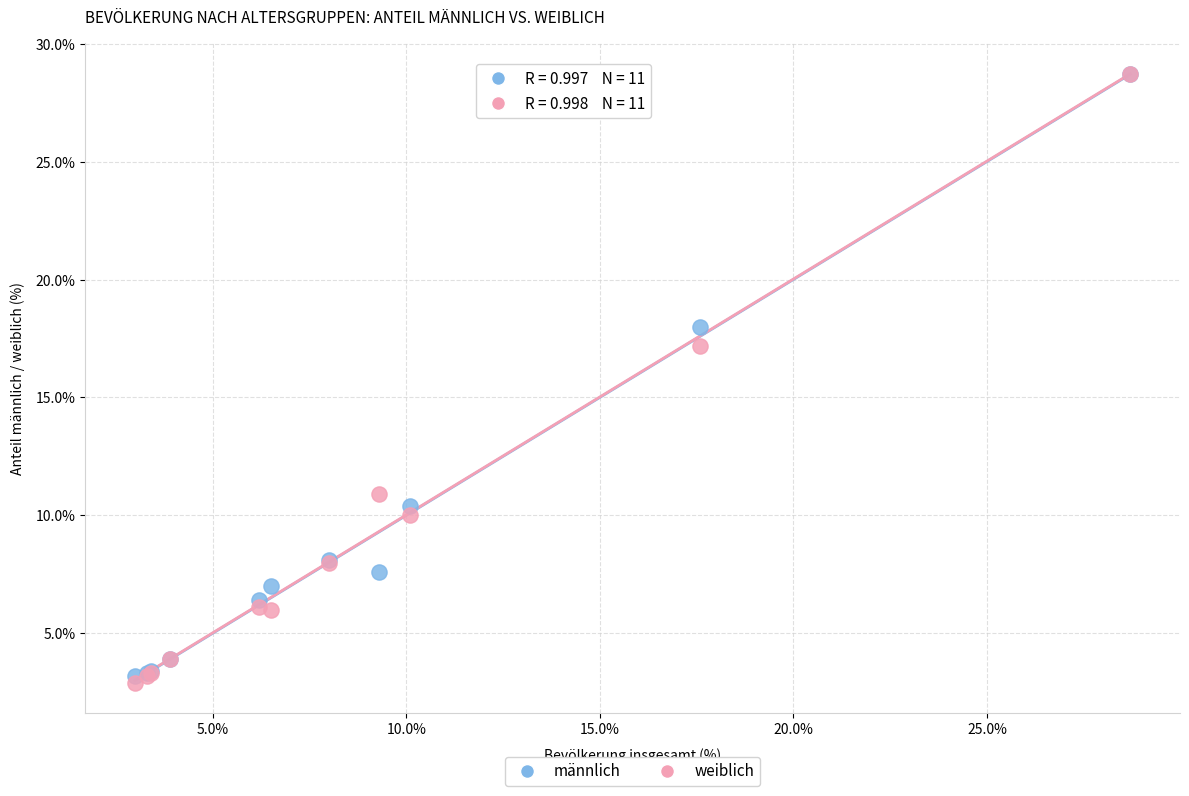

In the männlich series, what Y value is closest to 15?

18.0